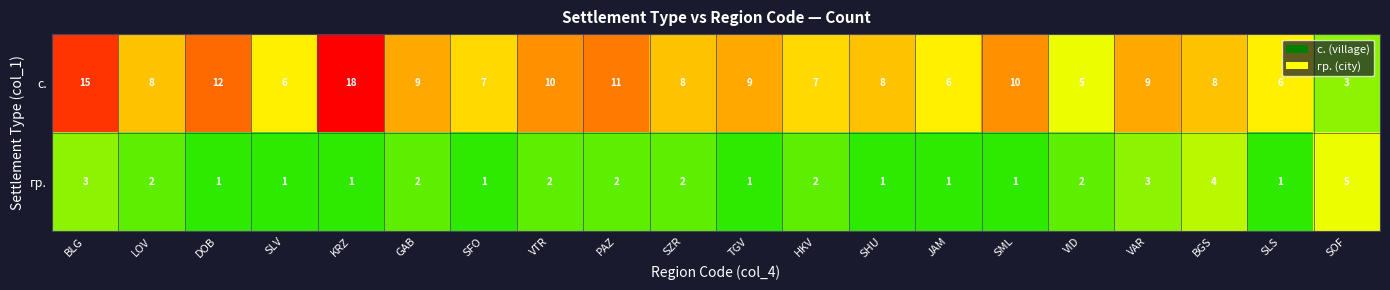

What is the spread (max minus min) of values at PAZ?

9